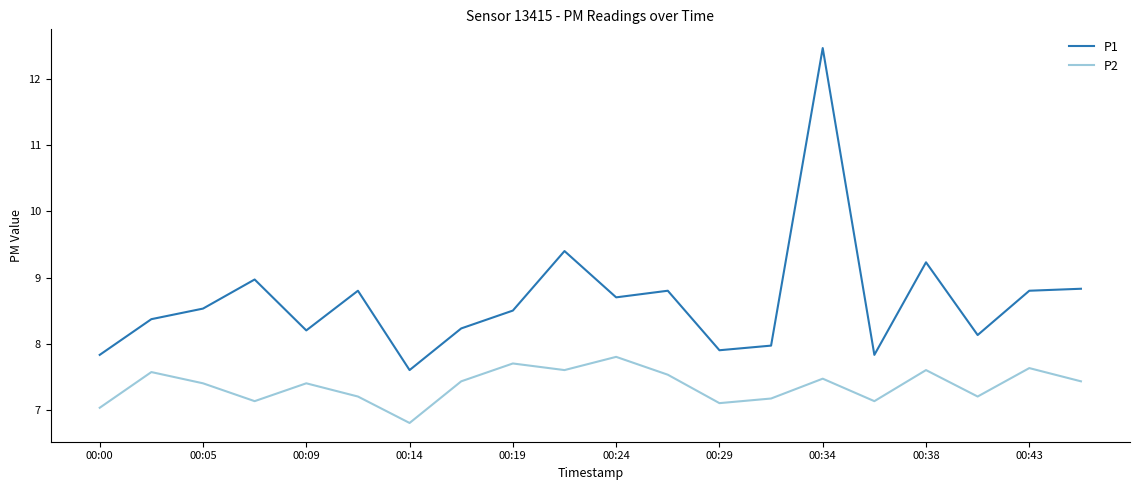

Rank the series by their maximum value, from lowest to highest.

P2, P1